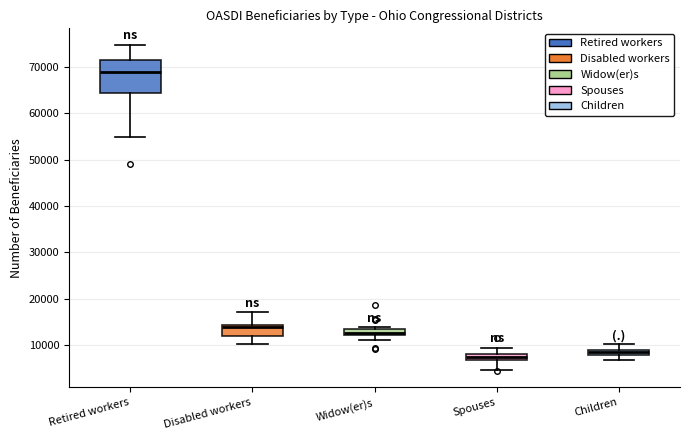

Which box is the tallest, from its lower edge to its upper edge?

Retired workers